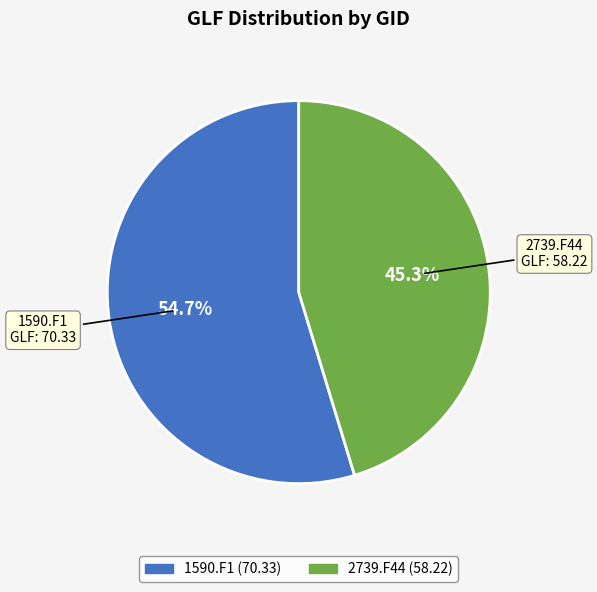

Approximately how many times larger is the value at 2739.F44 compared to 1590.F1?

0.8